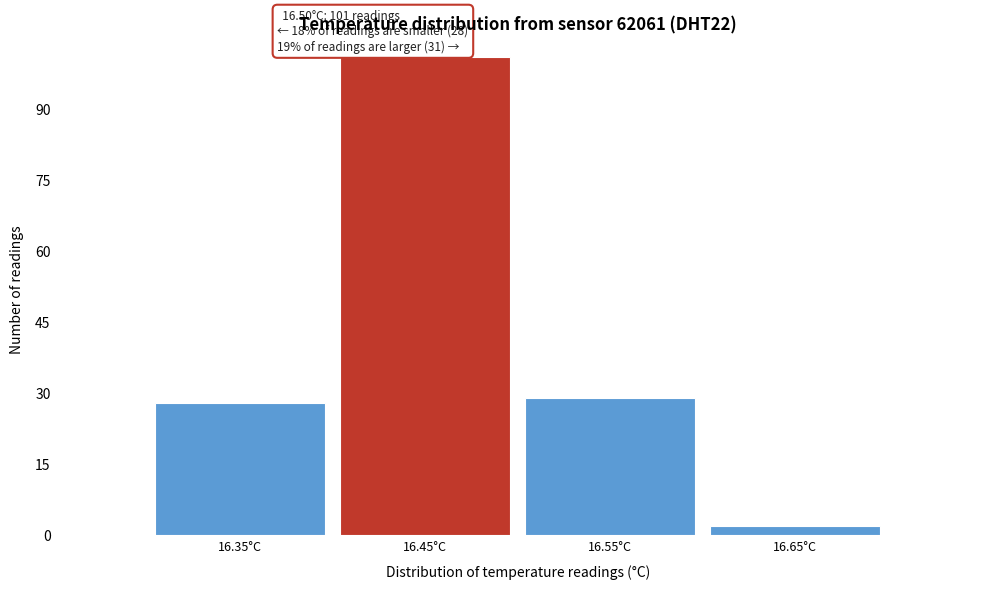

Reading right to left, extract all data points from this chart.

2	29	101	28